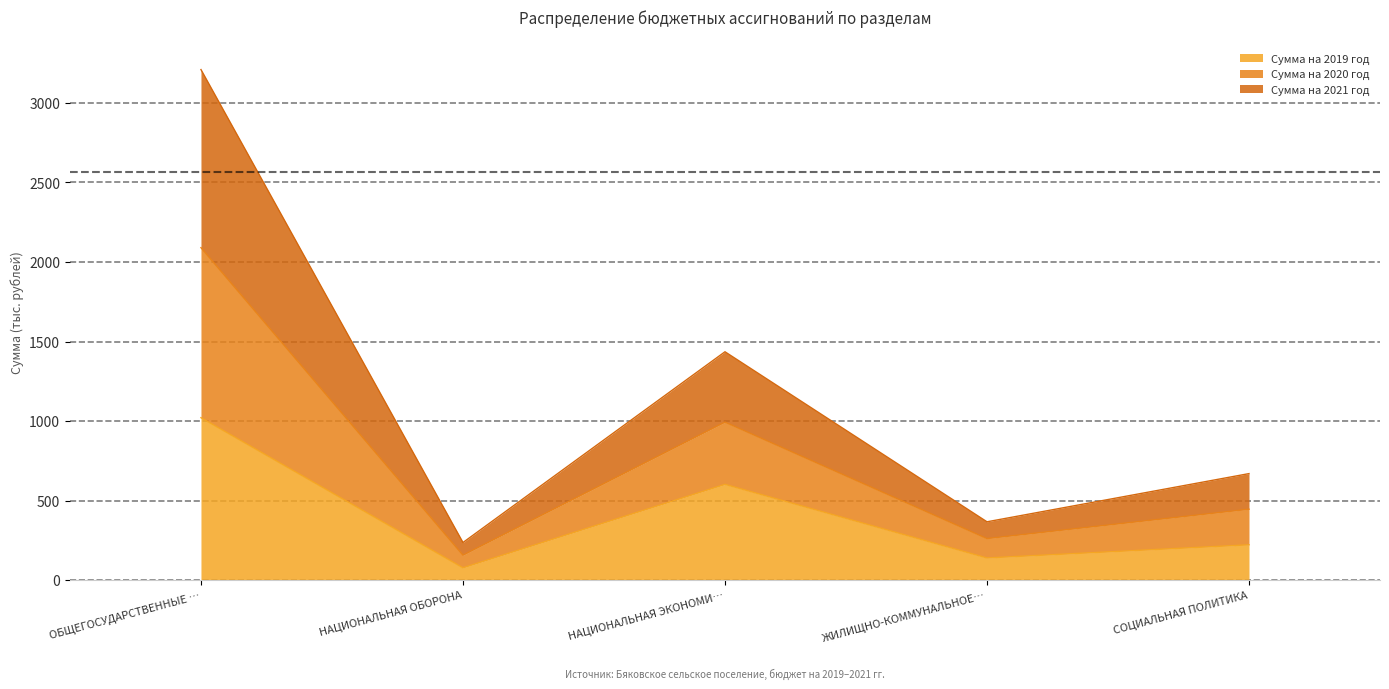

How many lines are shown in the chart?

3